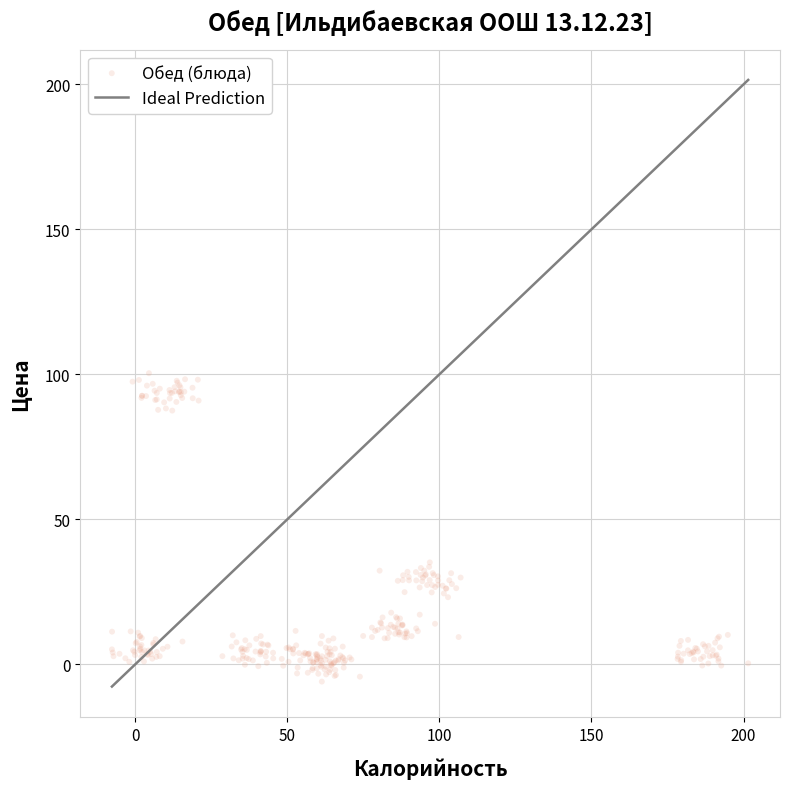

What is the range of X values (max minus min)?

209.1